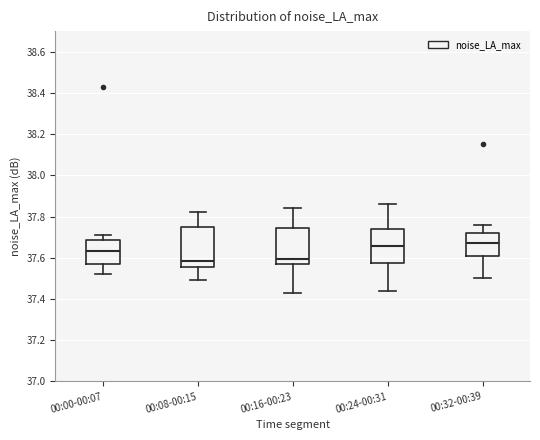

Reading left to right, read every box against the y-axis: the position of its median line, the range the box covers, and the ends of its whiskers. The values are not printed on the chart, so give them approximately, as read against the axis.

00:00-00:07: median 37.64, box 37.56 to 37.68, whiskers 37.52 to 37.72
00:08-00:15: median 37.58, box 37.56 to 37.76, whiskers 37.50 to 37.82
00:16-00:23: median 37.60, box 37.56 to 37.74, whiskers 37.44 to 37.84
00:24-00:31: median 37.66, box 37.58 to 37.74, whiskers 37.44 to 37.86
00:32-00:39: median 37.68, box 37.60 to 37.72, whiskers 37.50 to 37.76